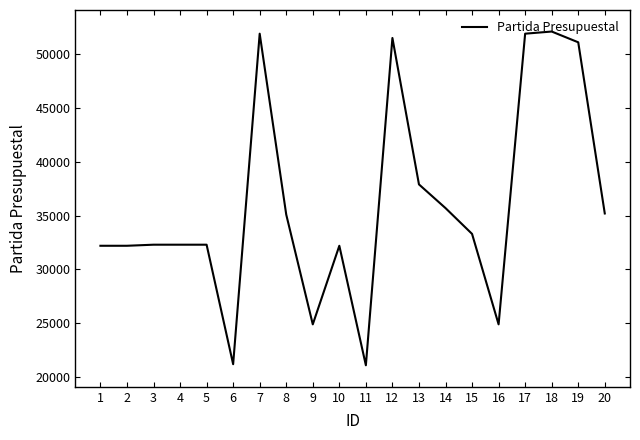

Between 2 and 14, which is larger?

14